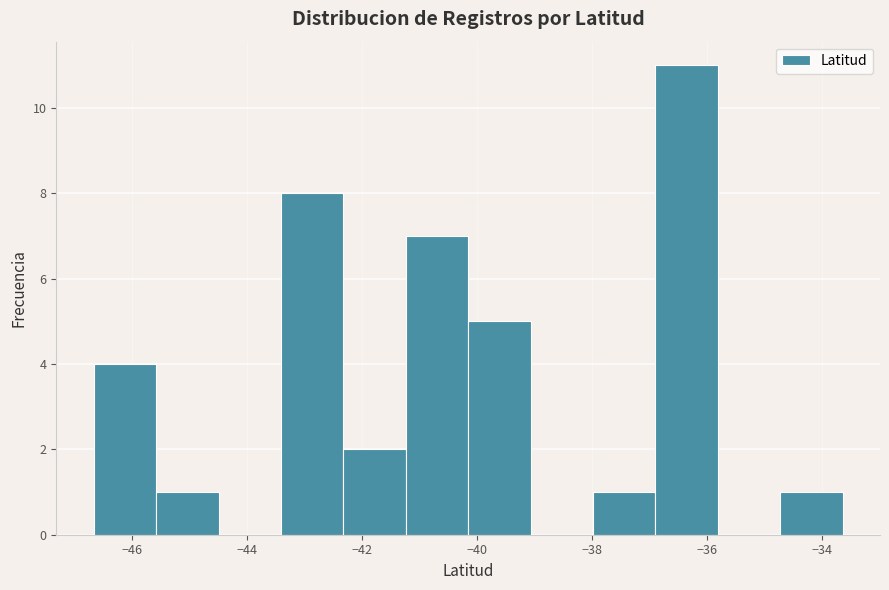

Over which range of the x-axis is the bar tallest?

-36.8 to -35.8